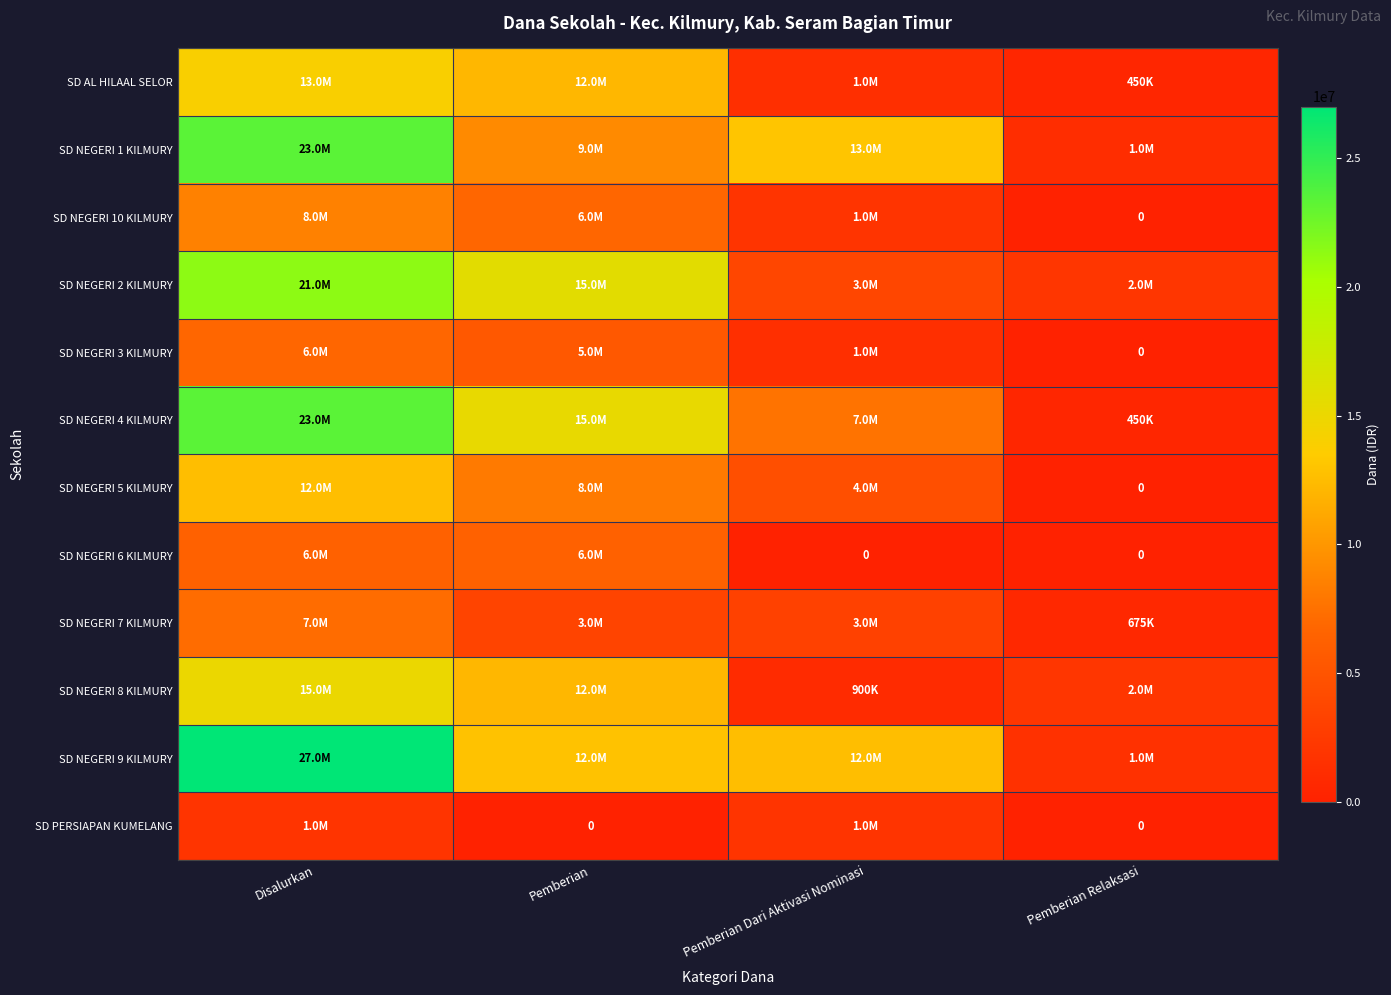

Rank the series at Pemberian Relaksasi from highest to lowest value.

SD NEGERI 2 KILMURY, SD NEGERI 8 KILMURY, SD NEGERI 9 KILMURY, SD NEGERI 1 KILMURY, SD NEGERI 7 KILMURY, SD AL HILAAL SELOR, SD NEGERI 4 KILMURY, SD NEGERI 10 KILMURY, SD NEGERI 3 KILMURY, SD NEGERI 5 KILMURY, SD NEGERI 6 KILMURY, SD PERSIAPAN KUMELANG